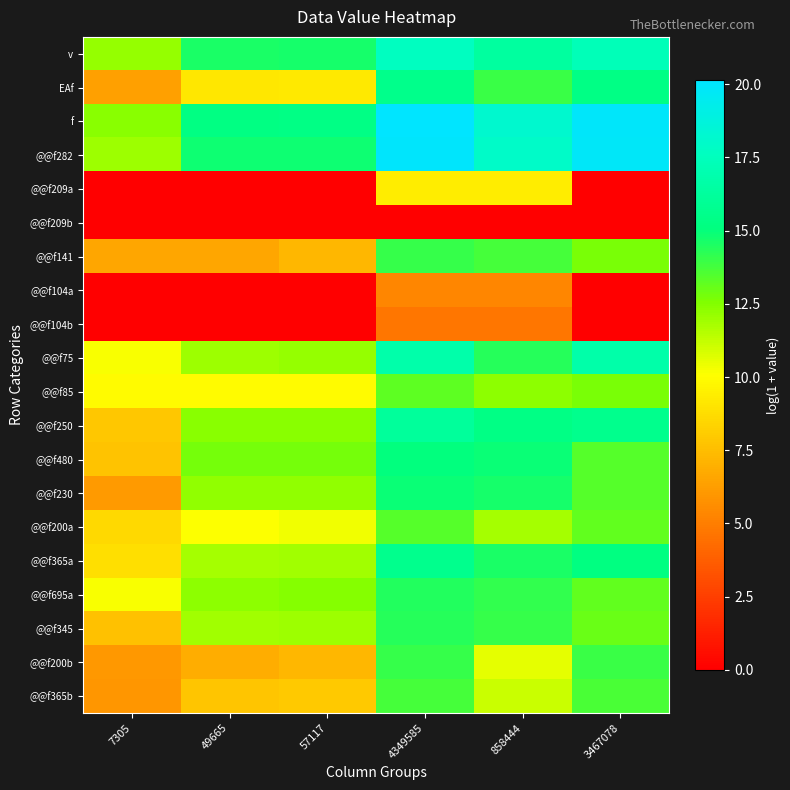

Rank the series by their maximum value, from highest to lowest.

f, @@f282, v, @@f75, @@f250, @@f365a, EAf, @@f480, @@f230, @@f695a, @@f345, @@f141, @@f200b, @@f365b, @@f200a, @@f85, @@f209a, @@f104a, @@f104b, @@f209b